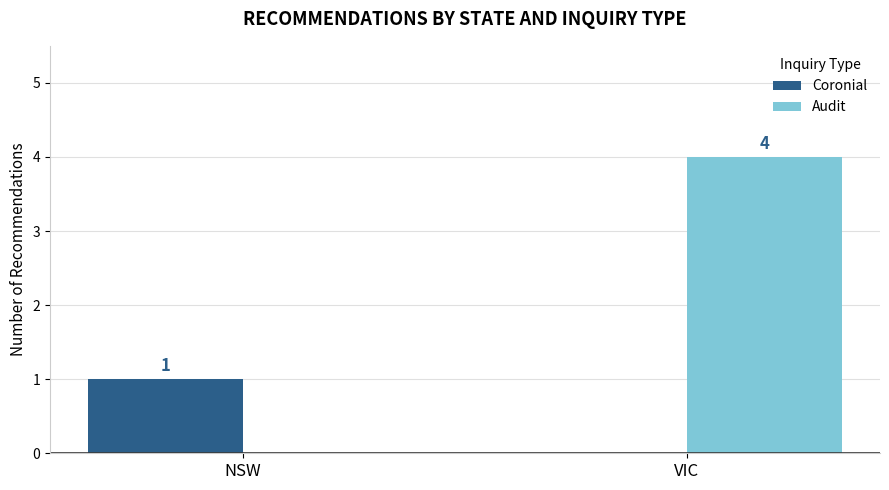

What is the maximum value shown in the chart?

4